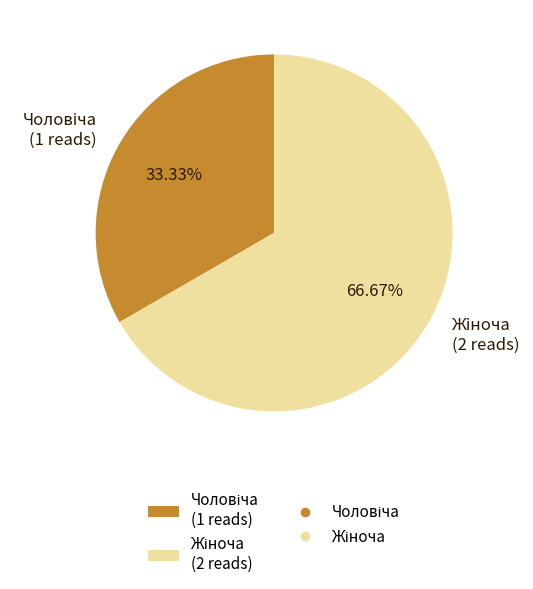

Is there a majority slice in this chart?

Yes